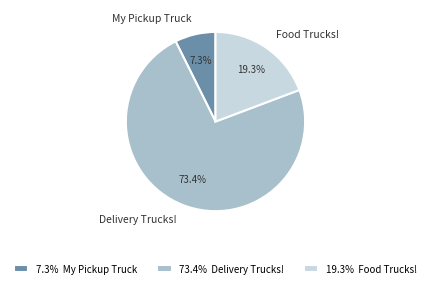

How many slices are in this pie chart?

3